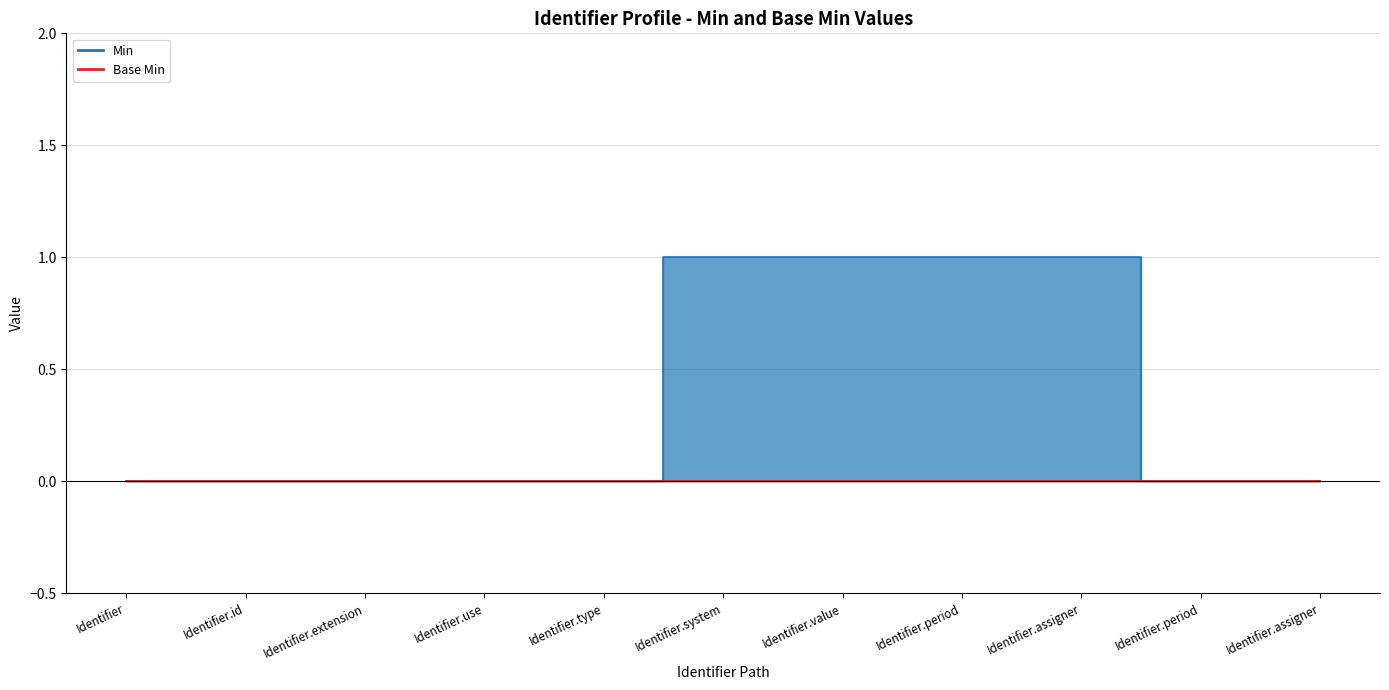

What is the label of the 8th point from the left?

Identifier.period